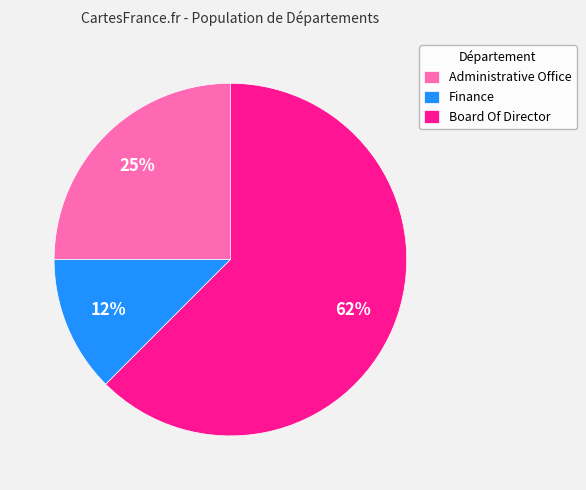

Which slice is the smallest?

Finance